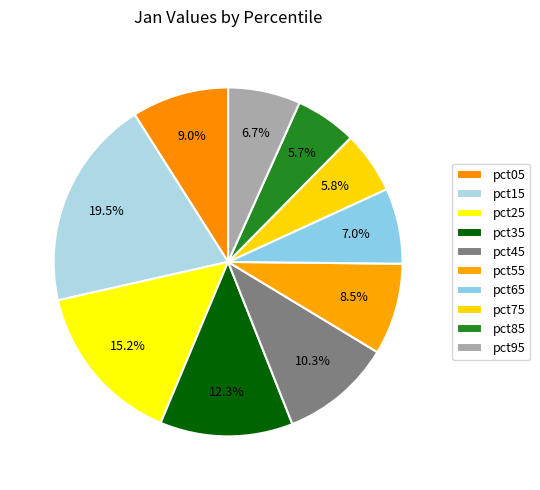

What percentage is the pct95 slice, to the nearest percent?

7%